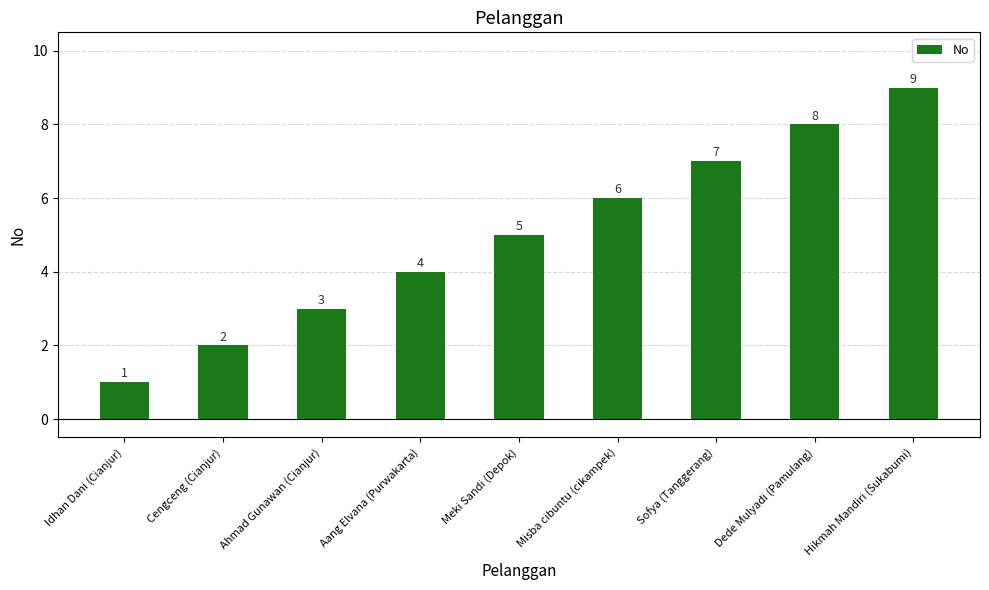

What is the difference between the maximum and second lowest values?

7